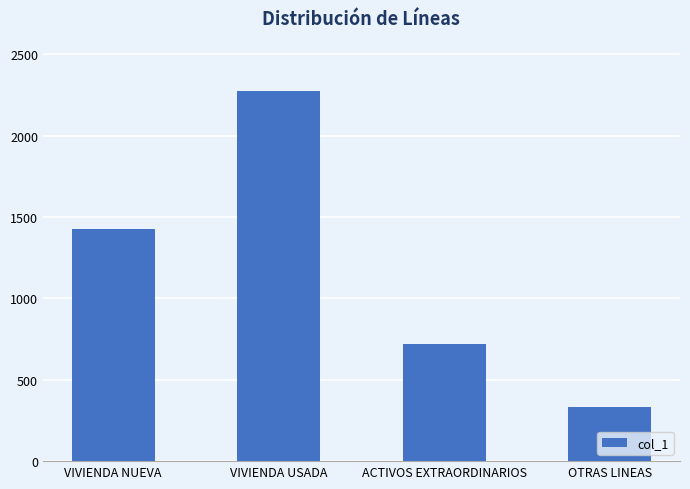

Does the chart contain stacked bars?

No